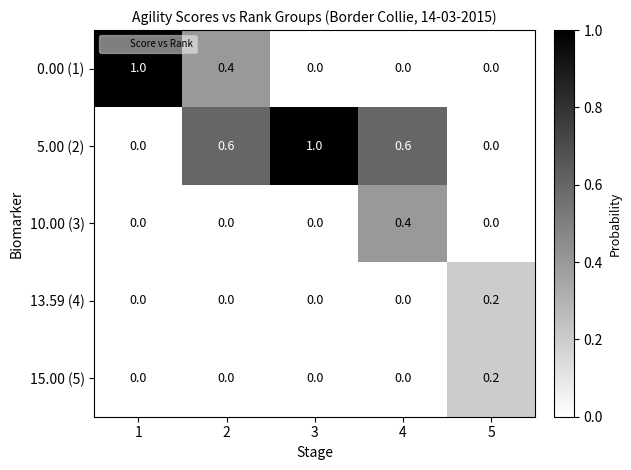

Reading left to right, list all the values displayed in this chart.

0.00 (1): 1=1.0	2=0.4	3=0.0	4=0.0	5=0.0
5.00 (2): 1=0.0	2=0.6	3=1.0	4=0.6	5=0.0
10.00 (3): 1=0.0	2=0.0	3=0.0	4=0.4	5=0.0
13.59 (4): 1=0.0	2=0.0	3=0.0	4=0.0	5=0.2
15.00 (5): 1=0.0	2=0.0	3=0.0	4=0.0	5=0.2